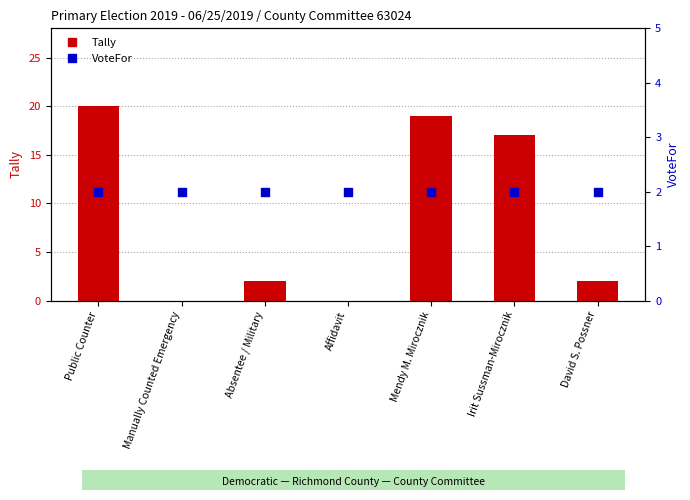

At which category is the sum across all series the highest?

Public Counter